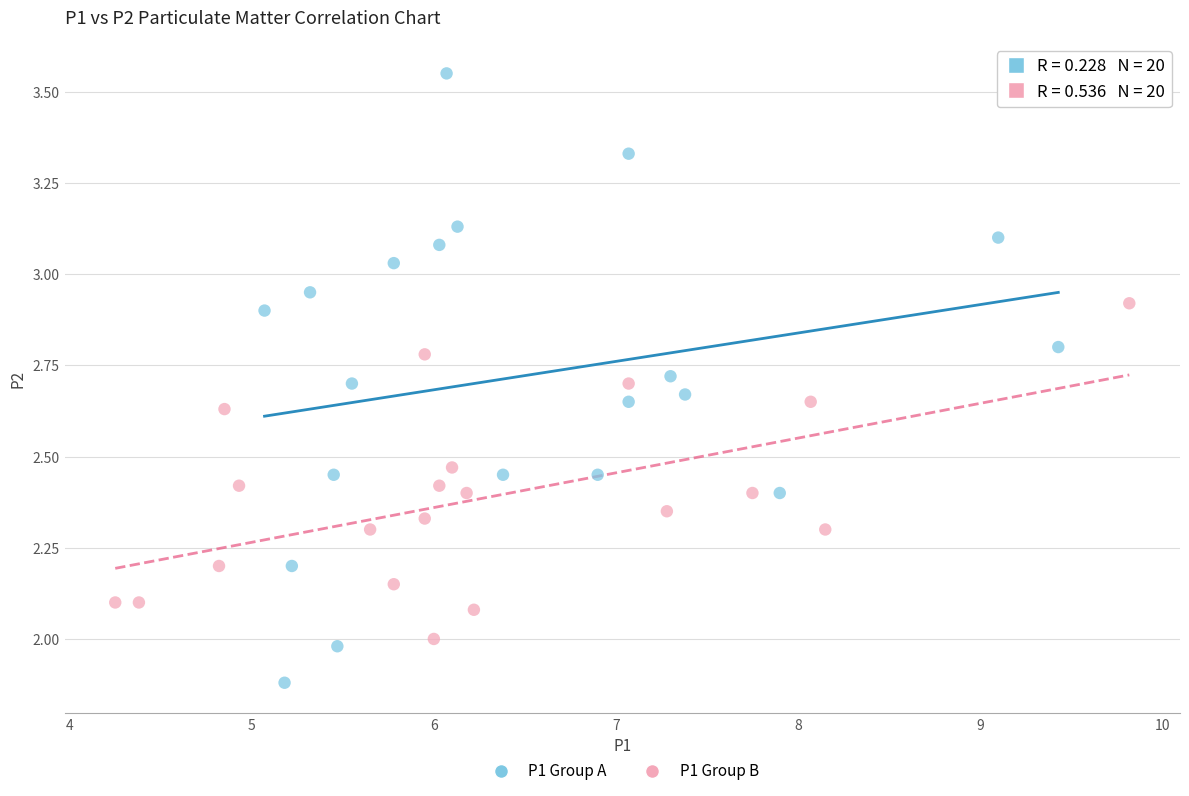

What are all the series names shown in the legend?

P1 Group A, P1 Group B